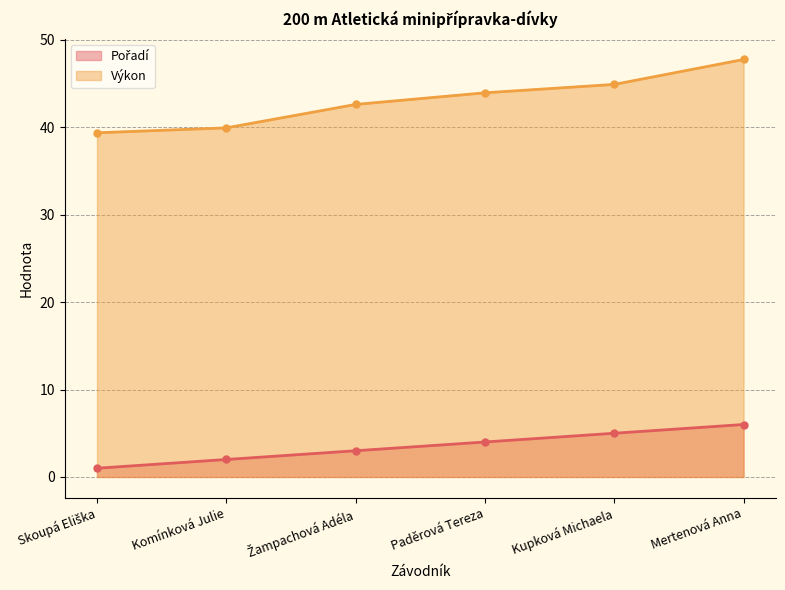

What is the value of the Pořadí point at the 1st from the left?

1.0